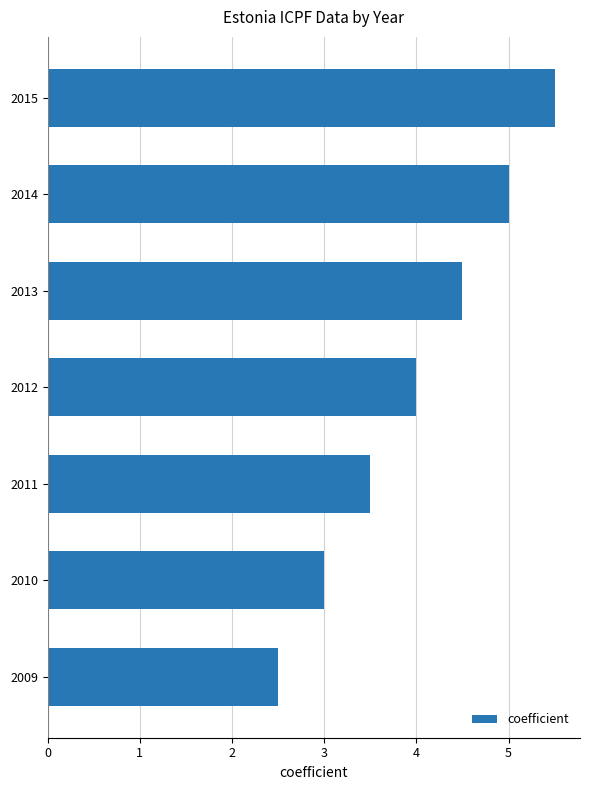

Read the value at 2010.

3.0